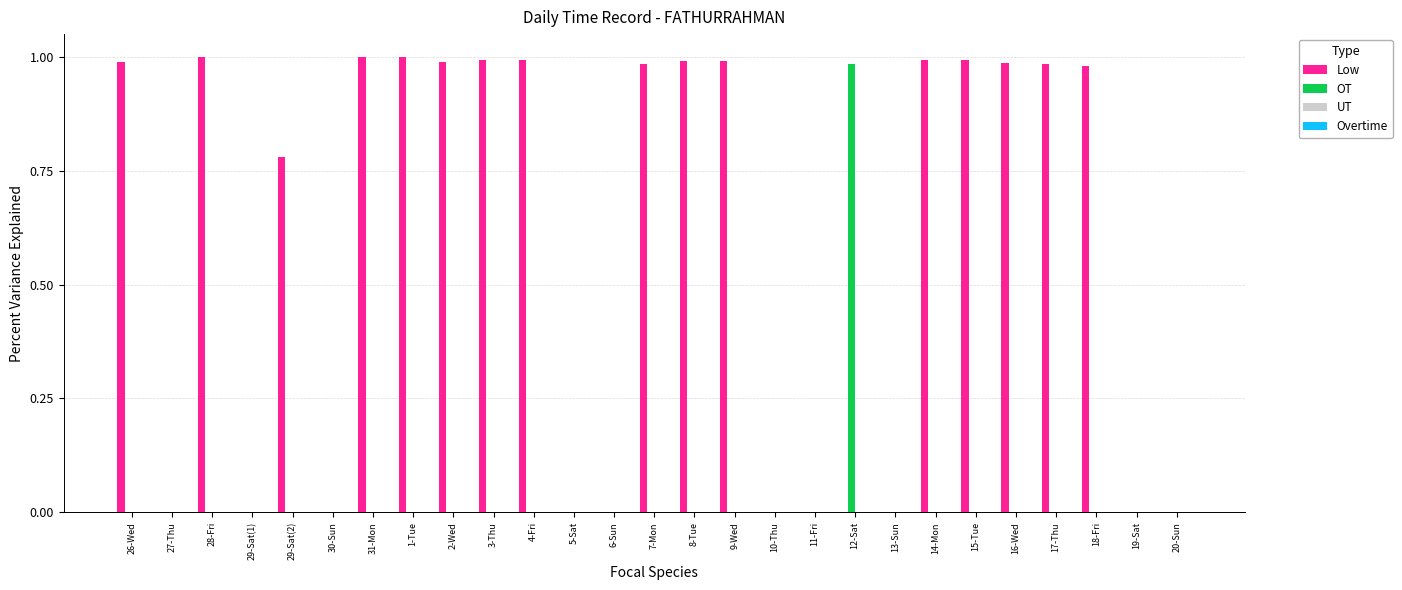

How many groups of bars are there?

27